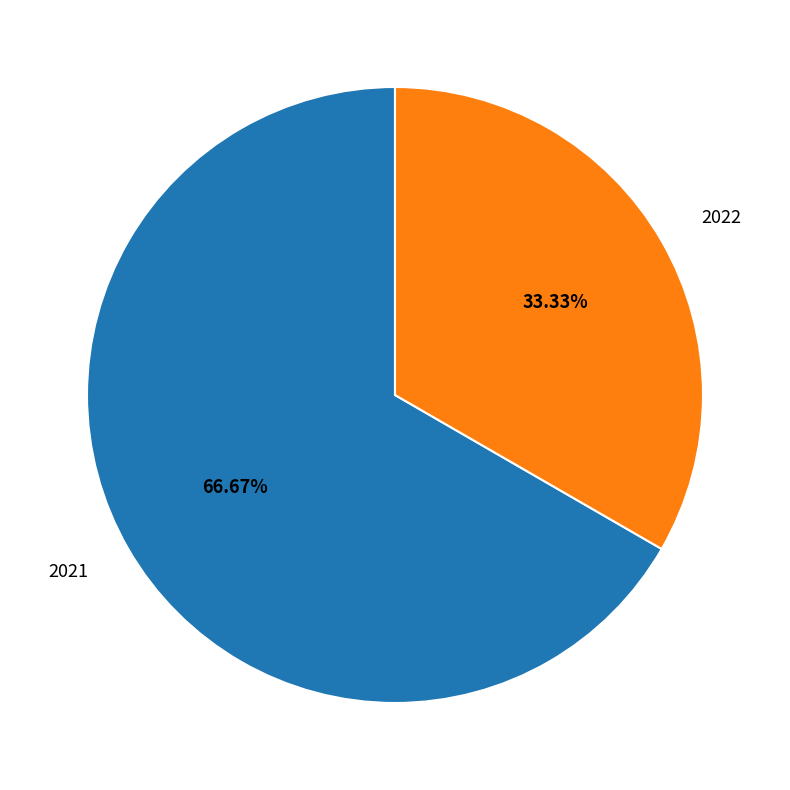

Is it true that 2022 is 33% of the pie?

True